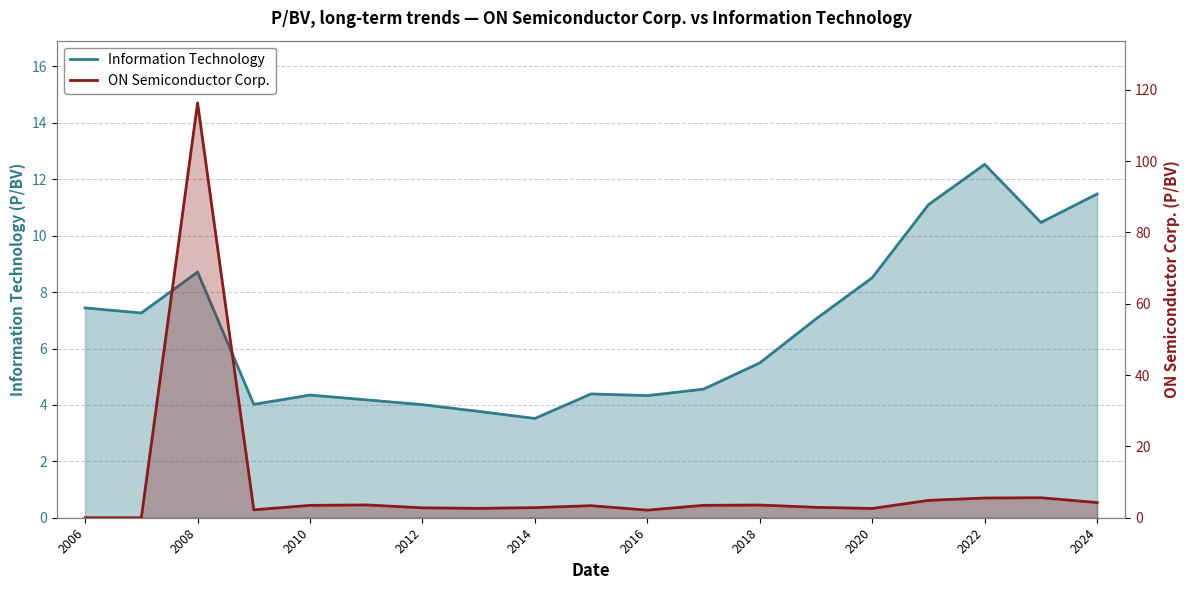

What is the difference between the second highest and minimum values in the Information Technology series?

8.0